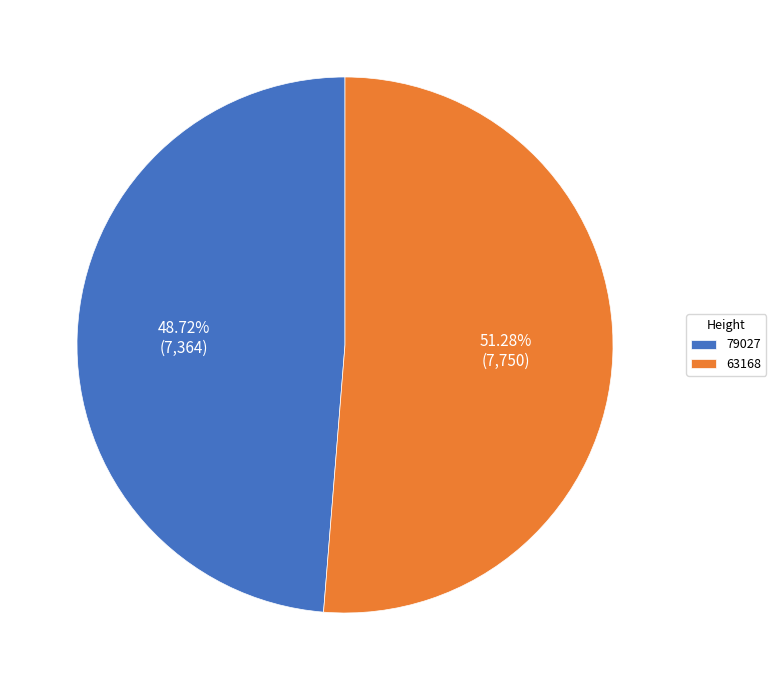

Count the number of slices in the pie.

2